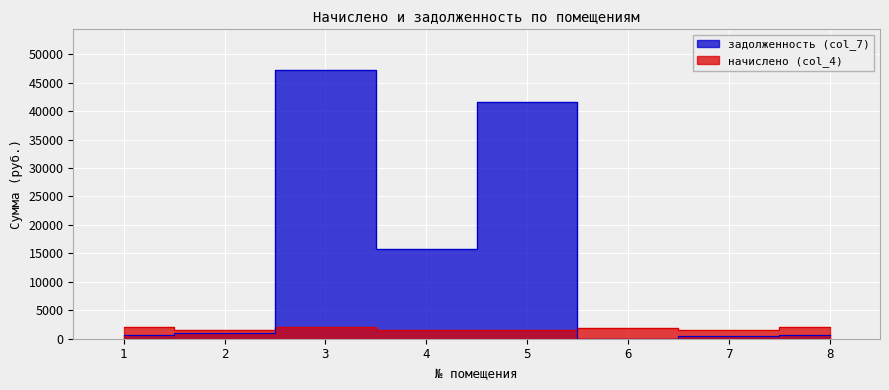

Where is задолженность (col_7) nearest to the value 23642?

4